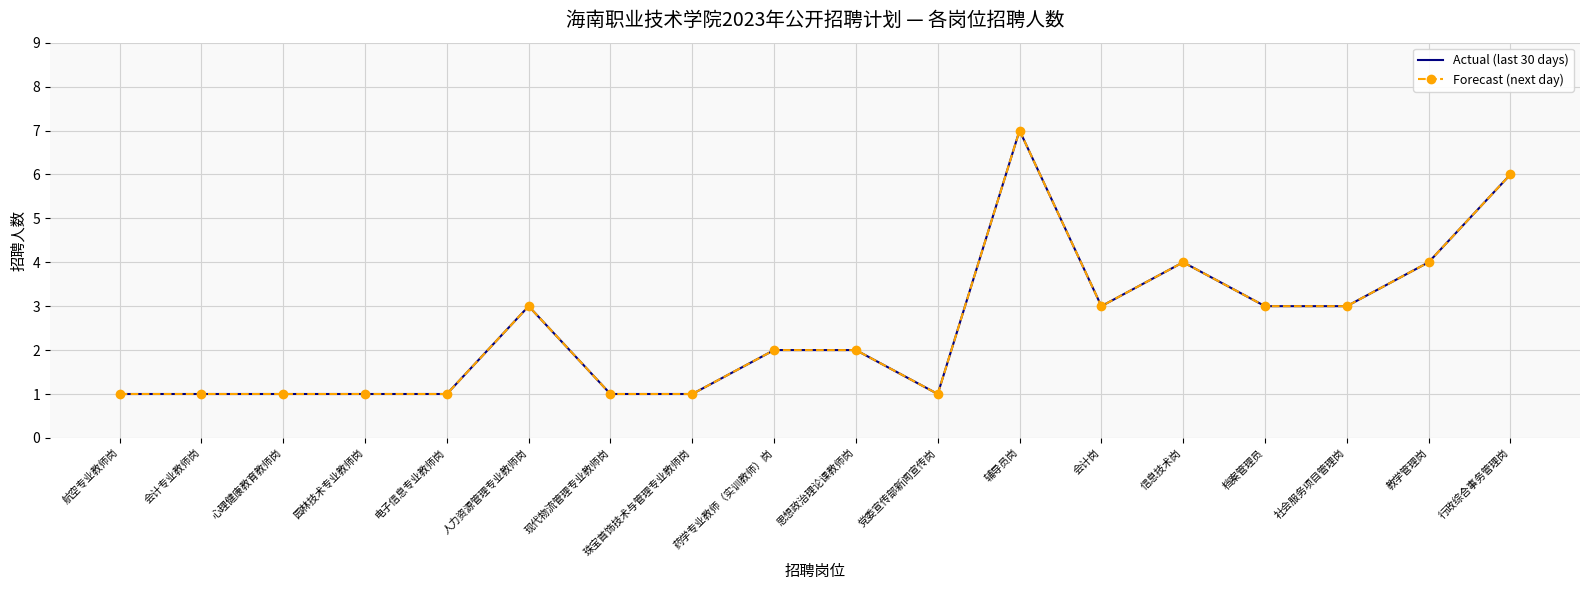

What is the label of the 5th point from the right?

信息技术岗